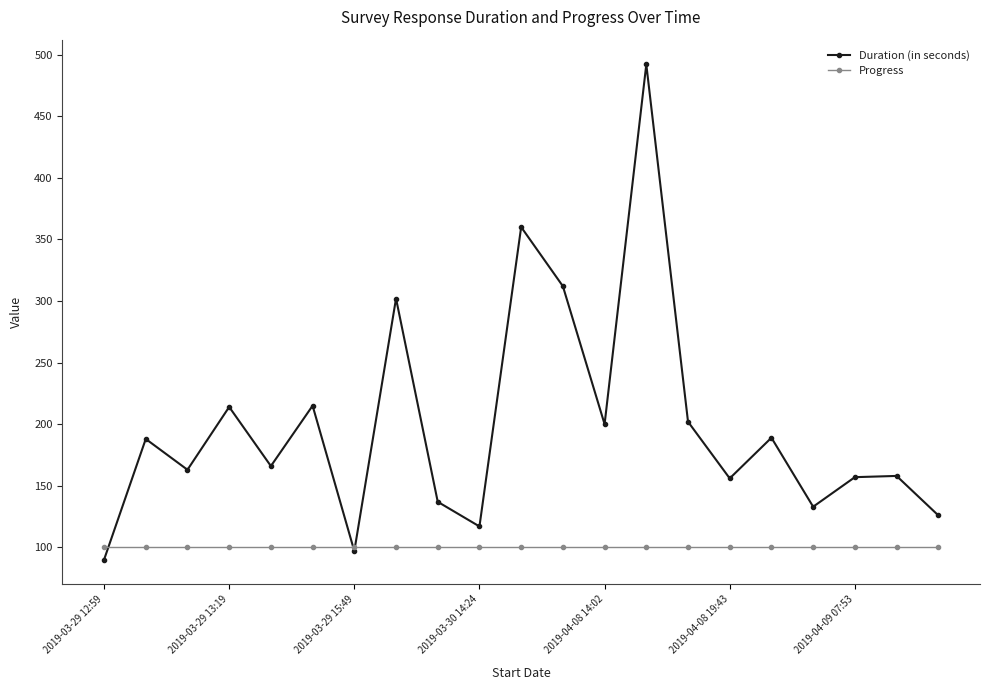

What is the lowest value of the Progress series?

100